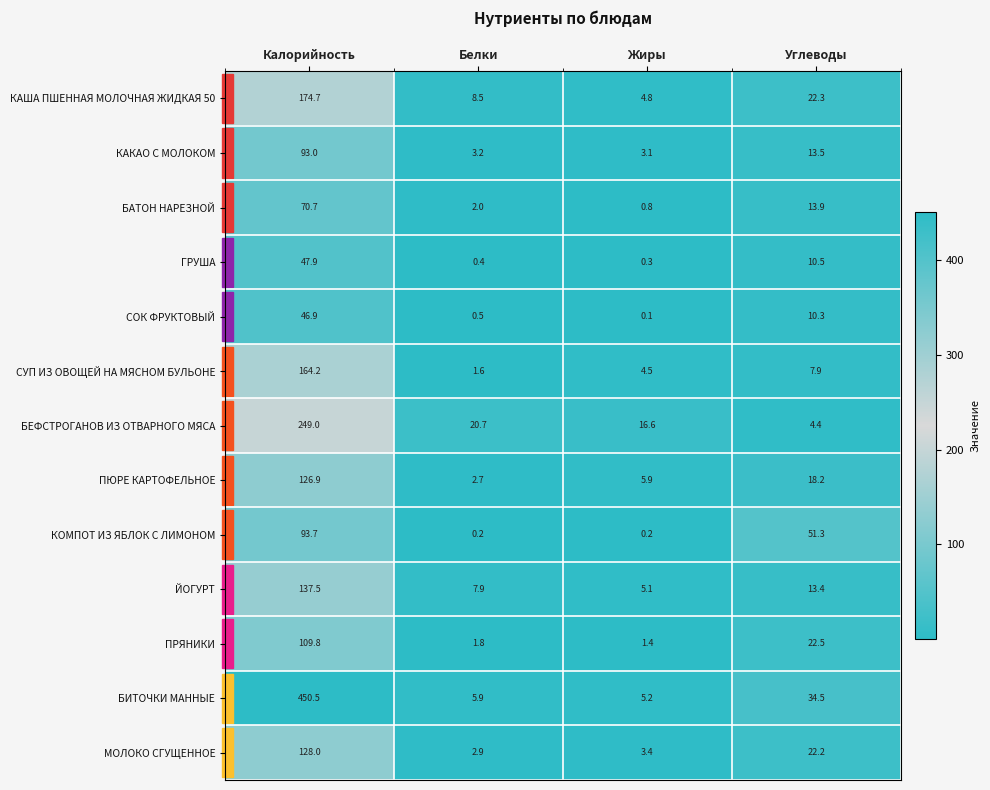

At which label does БЕФСТРОГАНОВ ИЗ ОТВАРНОГО МЯСА first exceed 20?

Калорийность